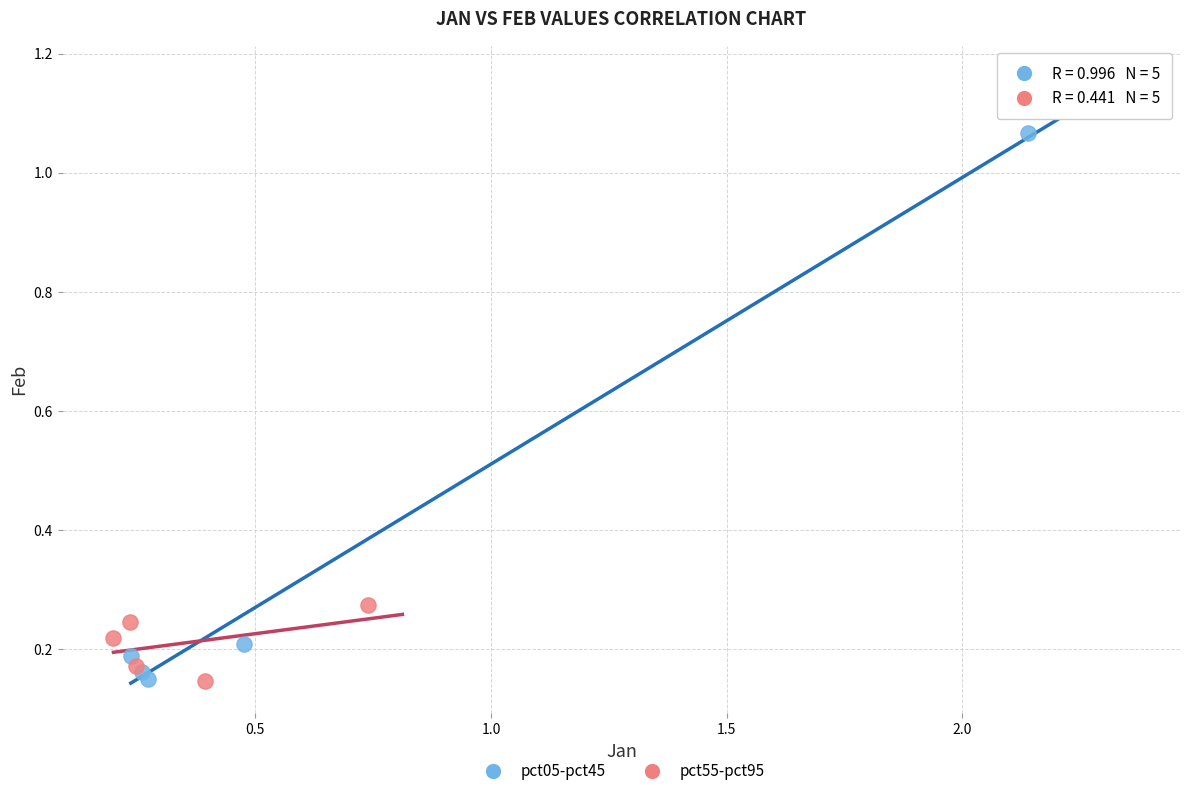

Which series has the widest spread of Y values?

pct05-pct45